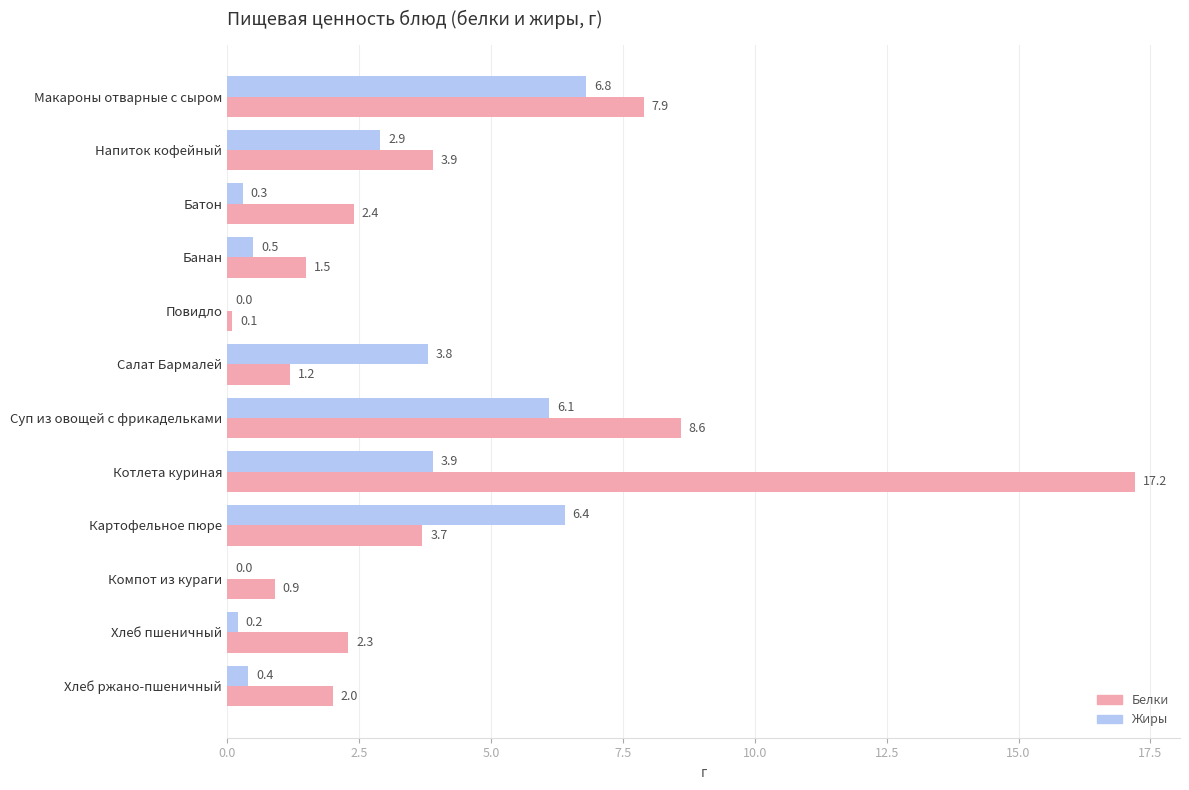

What is the sum of all Жиры values?

31.3